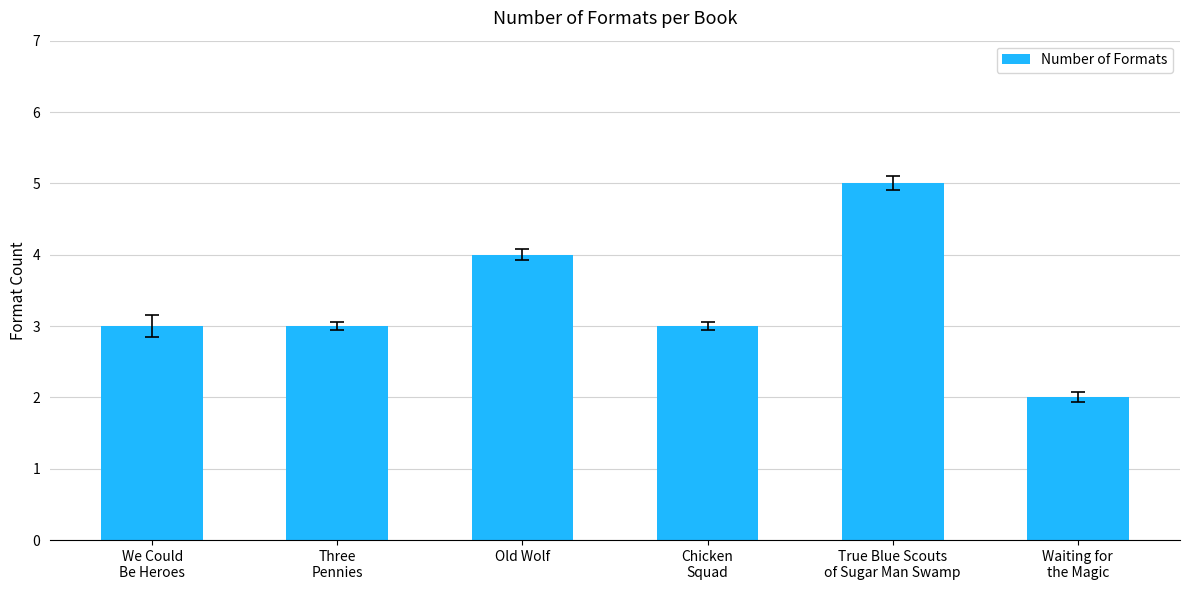

Approximately how many times larger is the value at Old Wolf compared to True Blue Scouts
of Sugar Man Swamp?

0.8